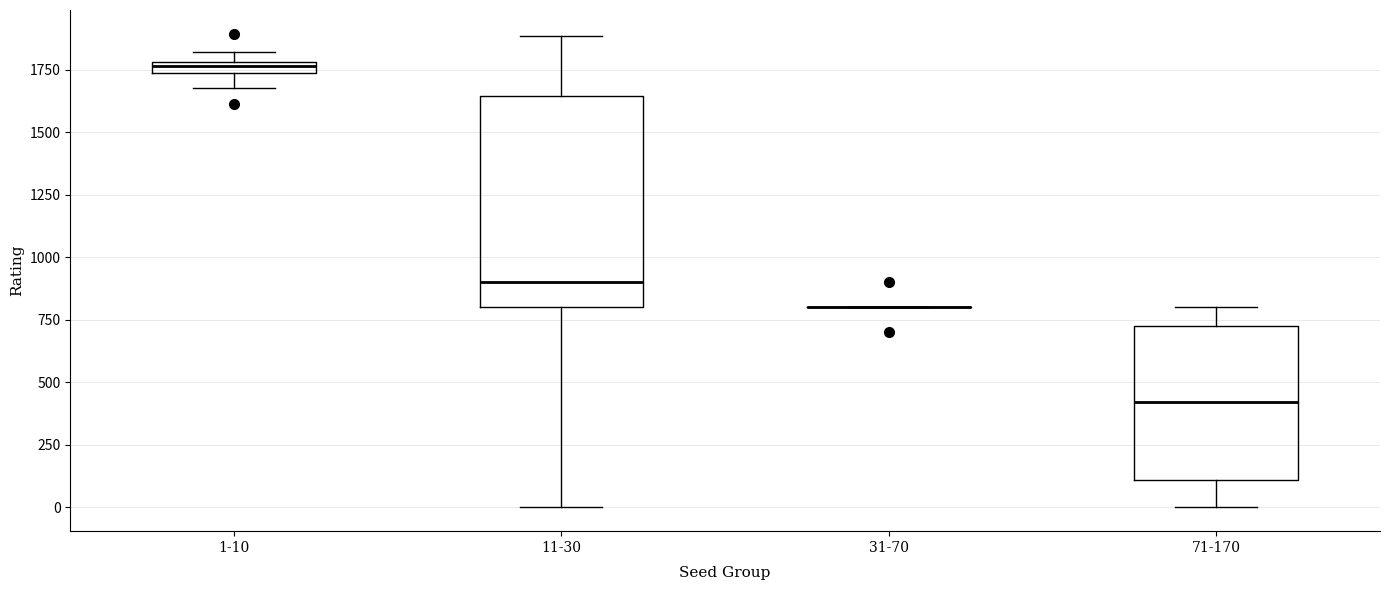

Which box is the tallest, from its lower edge to its upper edge?

11-30